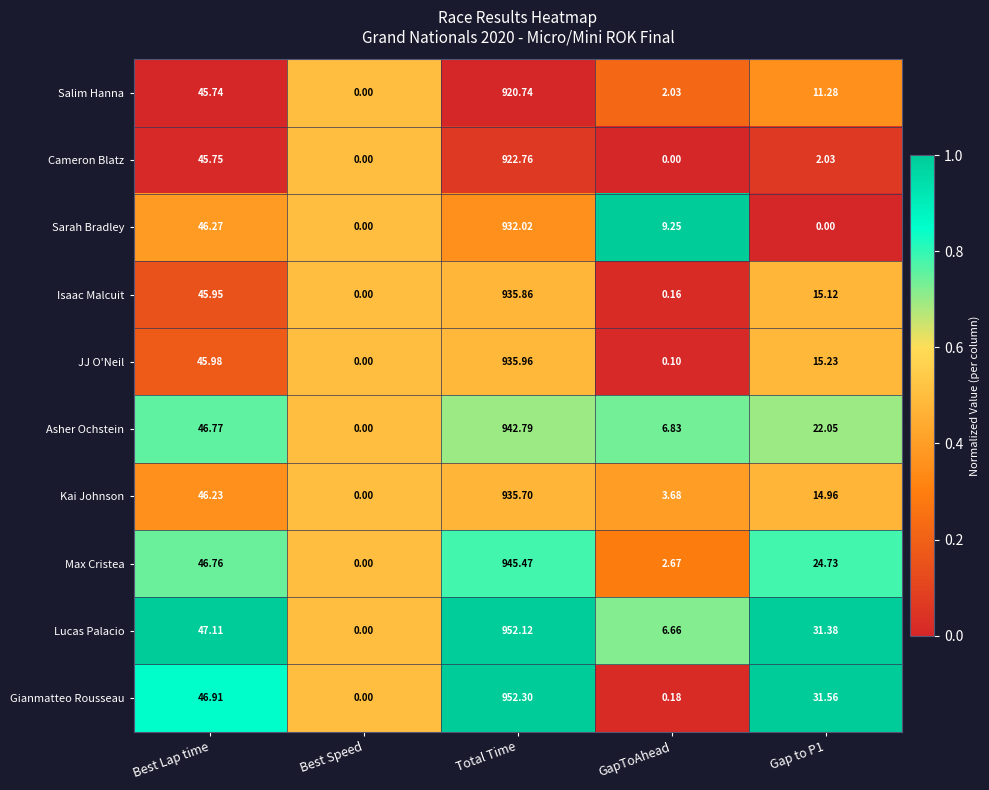

Which series has the widest spread of values?

Gianmatteo Rousseau